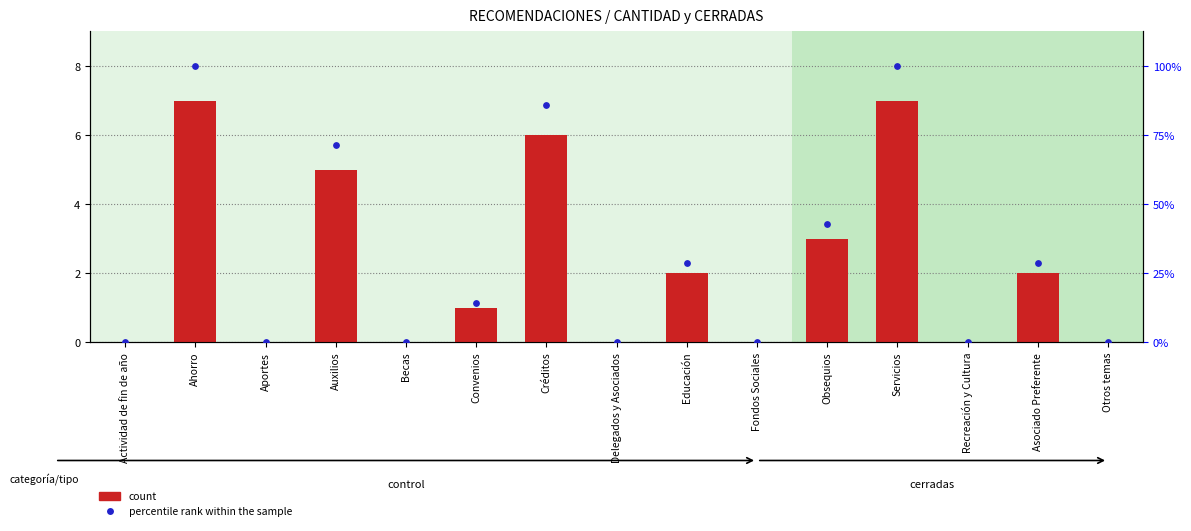

Which series has the largest Y range (max minus min)?

percentile rank within the sample